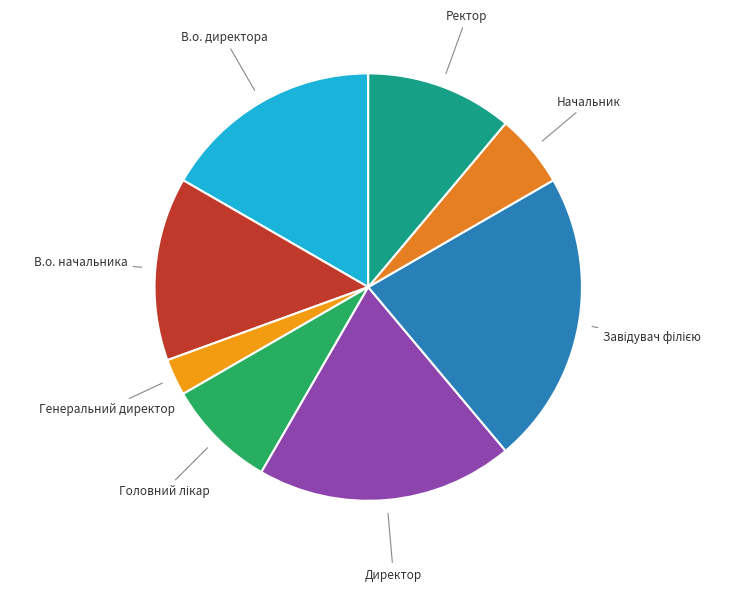

Count the number of slices in the pie.

8